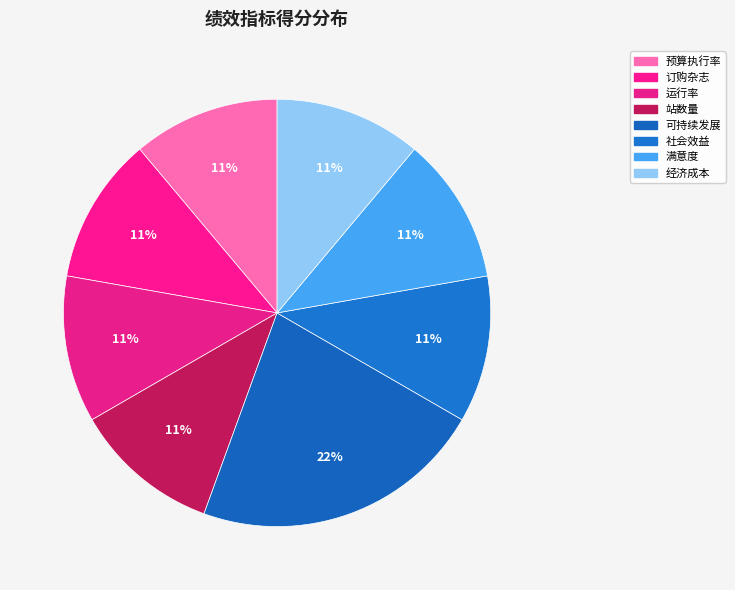

Which category has the smallest portion of the pie?

预算执行率